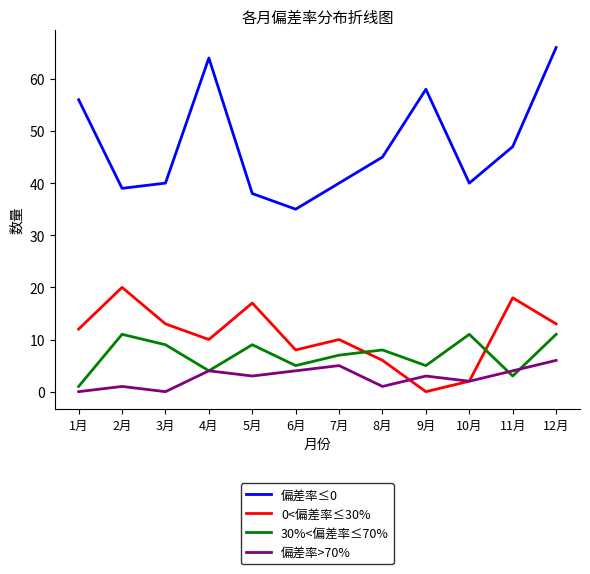

What is the difference between the second highest and second lowest values in the 偏差率≤0 series?

26